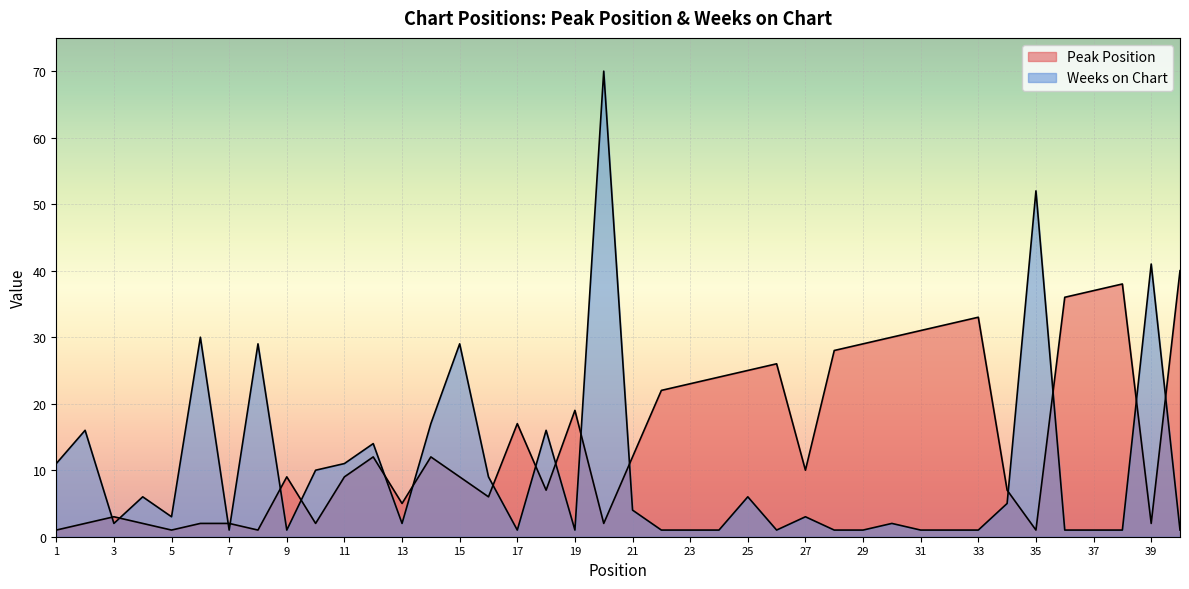

What is the value of the Weeks on Chart point at the 21st from the left?

4